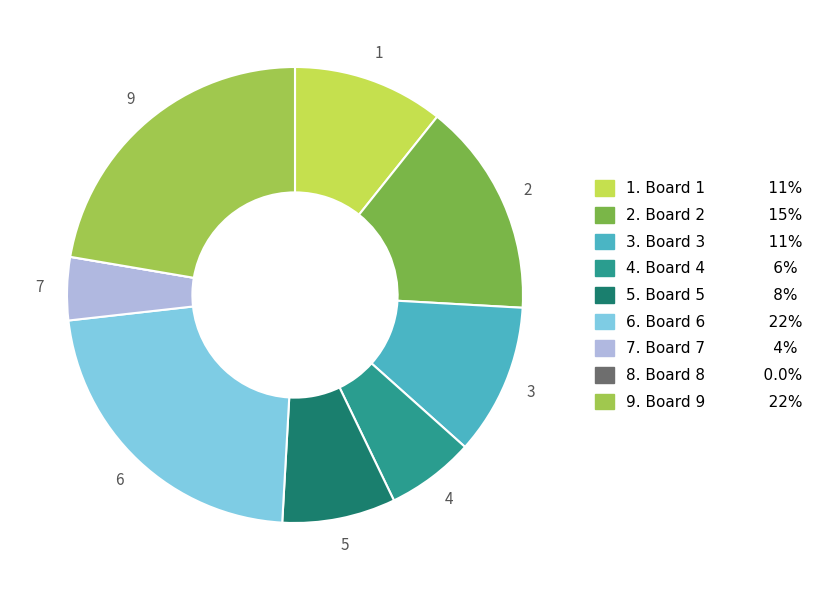

Is there a majority slice in this chart?

No